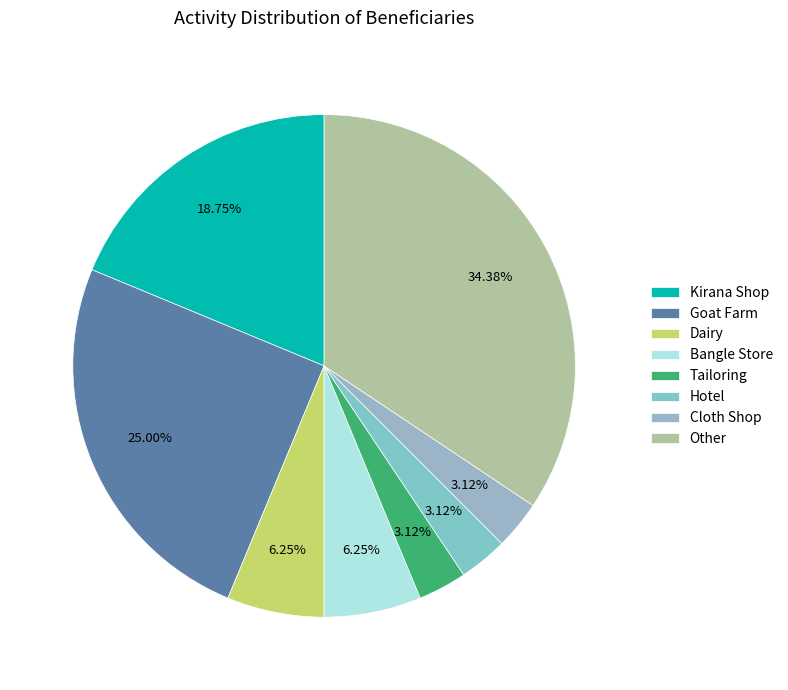

What portion of the pie excludes Tailoring?

96.9%